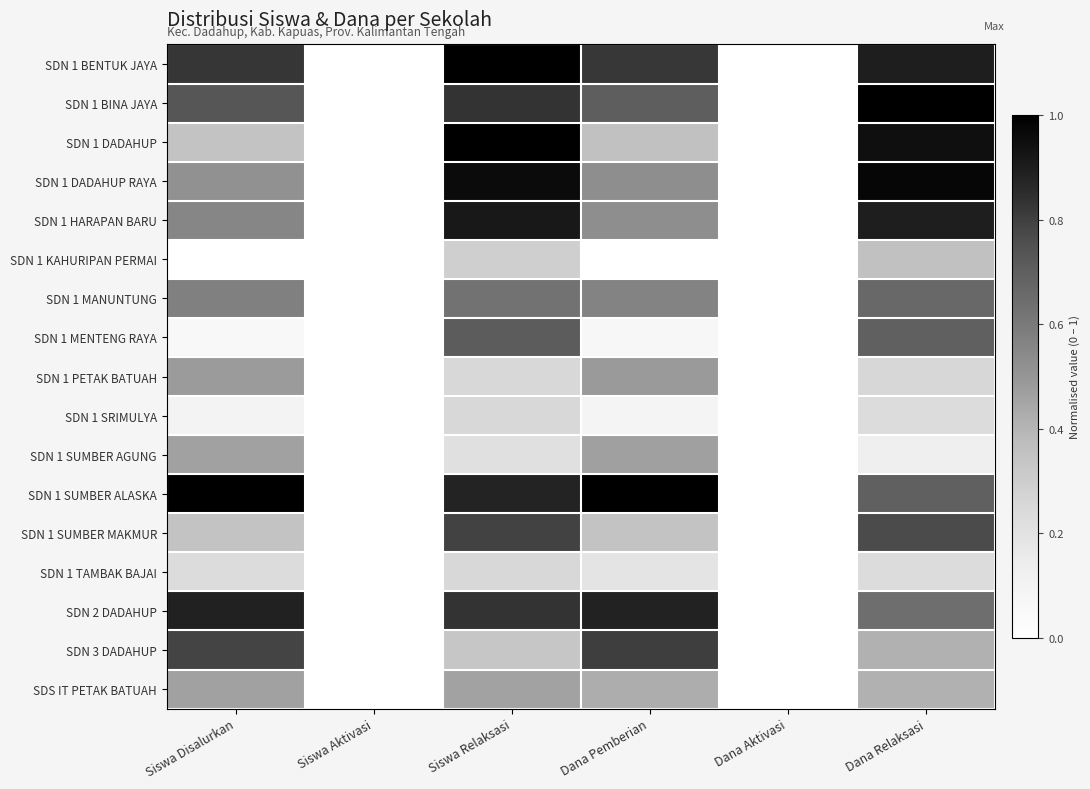

Rank the series by their maximum value, from highest to lowest.

SDN 1 BENTUK JAYA, SDN 1 BINA JAYA, SDN 1 DADAHUP, SDN 1 SUMBER ALASKA, SDN 1 DADAHUP RAYA, SDN 1 HARAPAN BARU, SDN 2 DADAHUP, SDN 3 DADAHUP, SDN 1 SUMBER MAKMUR, SDN 1 MENTENG RAYA, SDN 1 MANUNTUNG, SDN 1 PETAK BATUAH, SDN 1 SUMBER AGUNG, SDS IT PETAK BATUAH, SDN 1 KAHURIPAN PERMAI, SDN 1 SRIMULYA, SDN 1 TAMBAK BAJAI